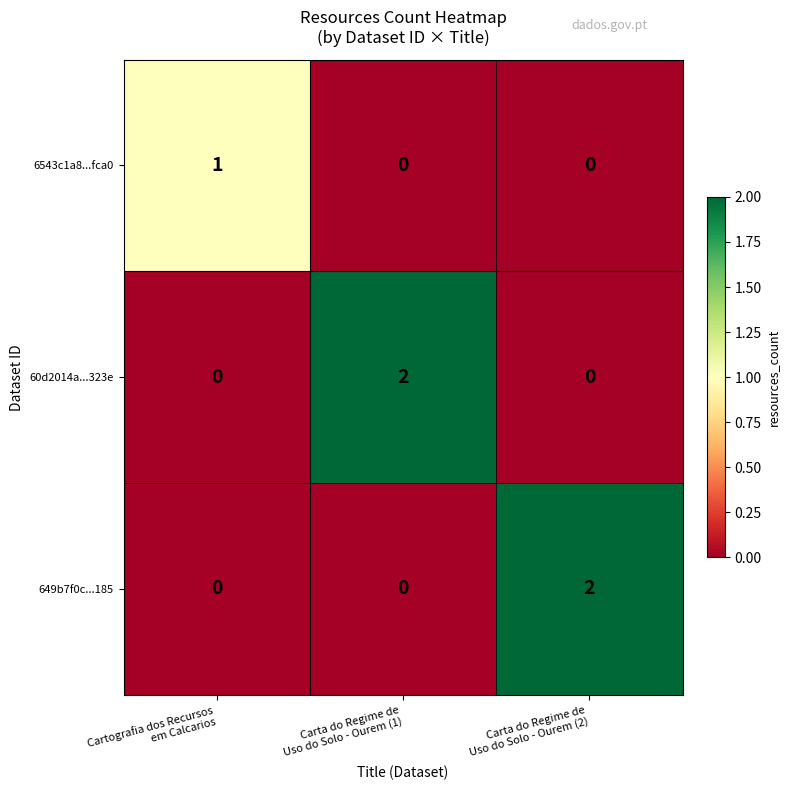

Count the 6543c1a8...fca0 values in the range 0 to 1.

3